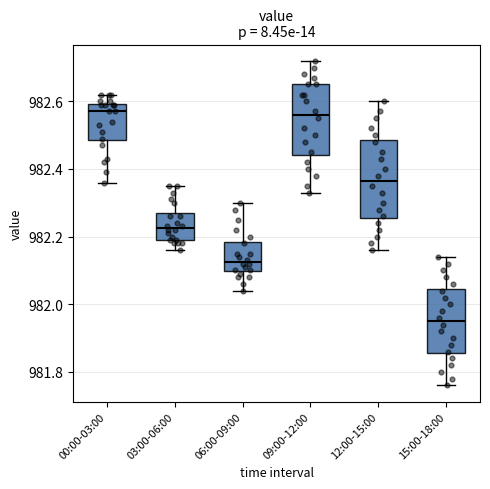

Where is the upper edge of the box for 03:00-06:00 on the y-axis? The values are not printed on the chart, so give them approximately, as read against the axis.

982.28